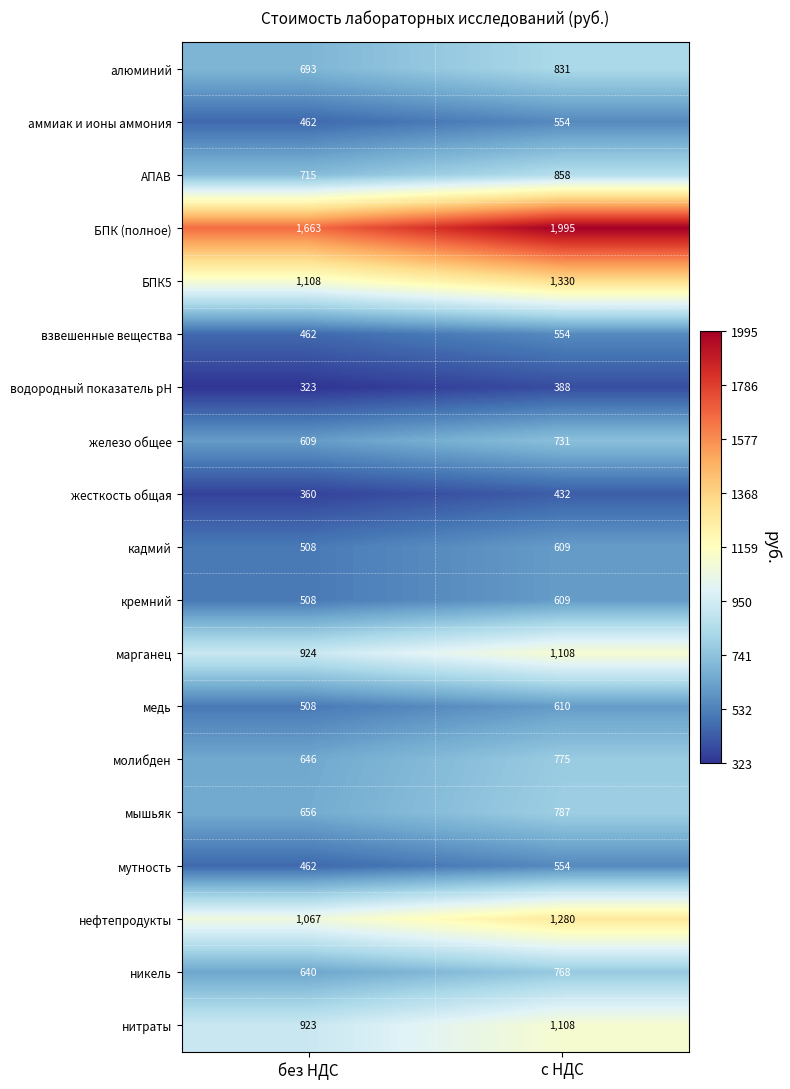

Which series has the widest spread of values?

БПК (полное)